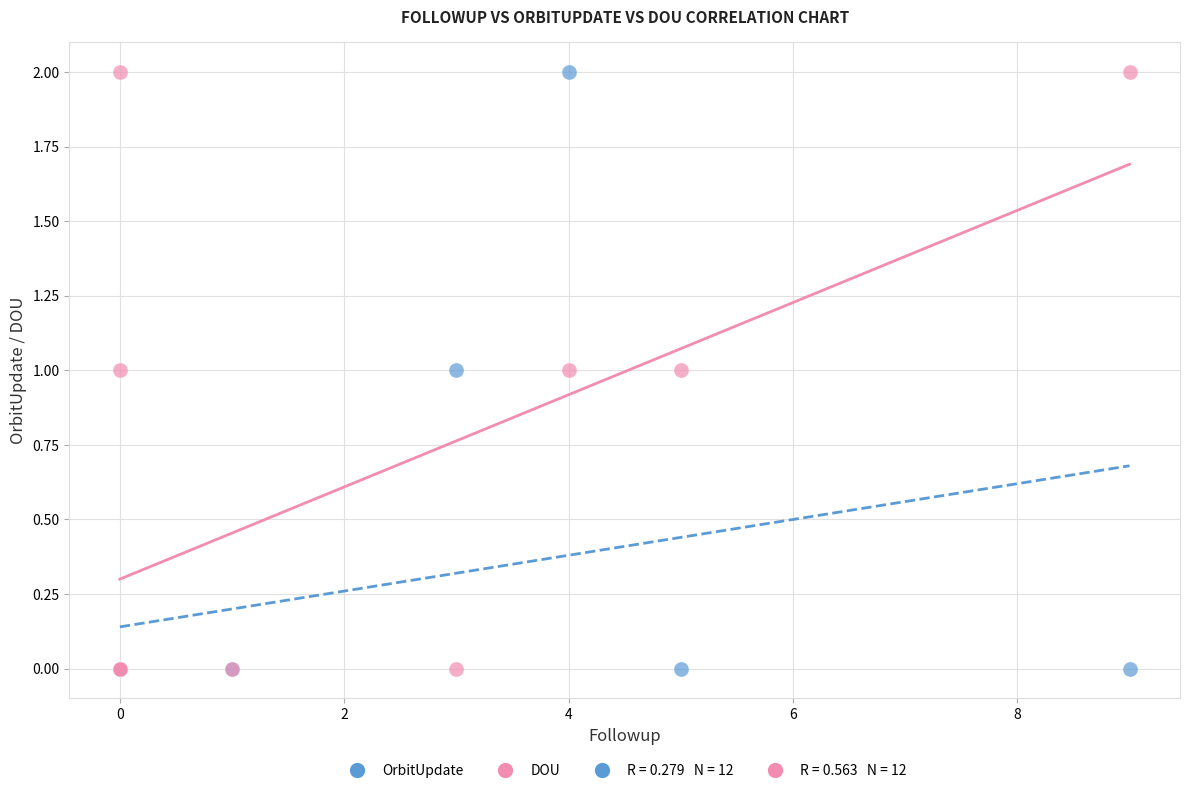

What is the X range (max minus min) for the scatter plot?

9